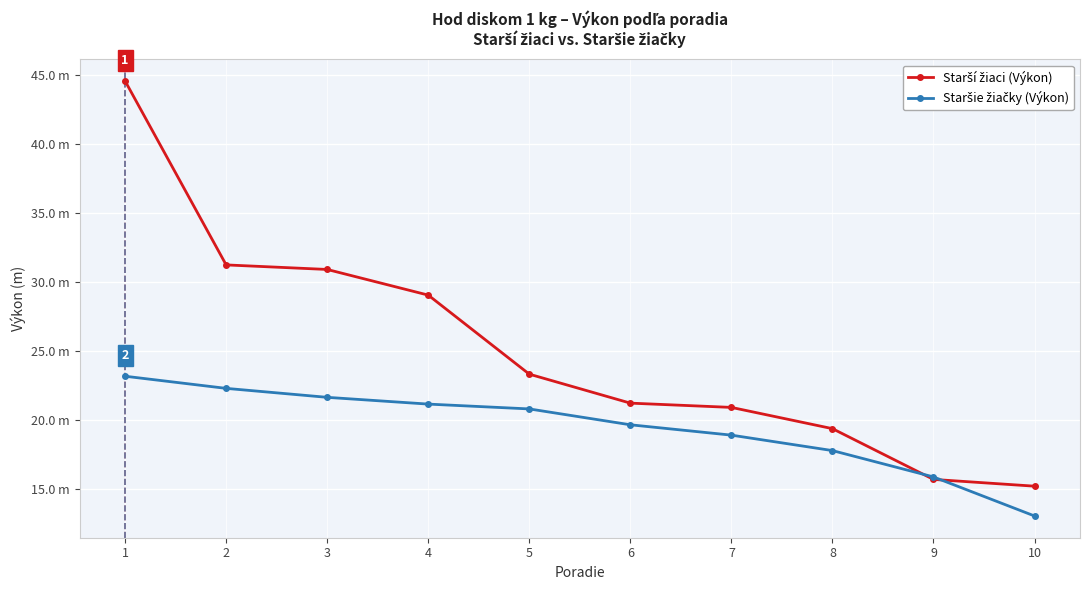

True or false: Starší žiaci (Výkon) has more than 0 interior local peaks.

False